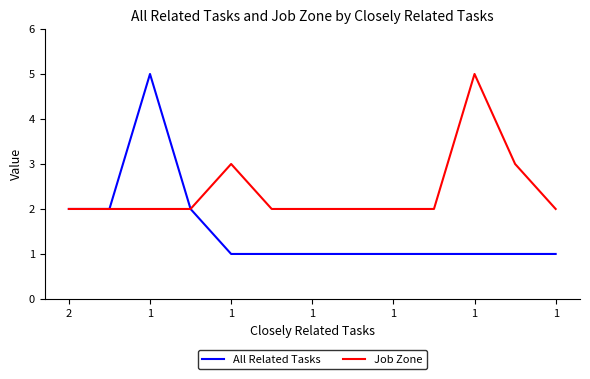

Rank the series by their average value, from lowest to highest.

All Related Tasks, Job Zone